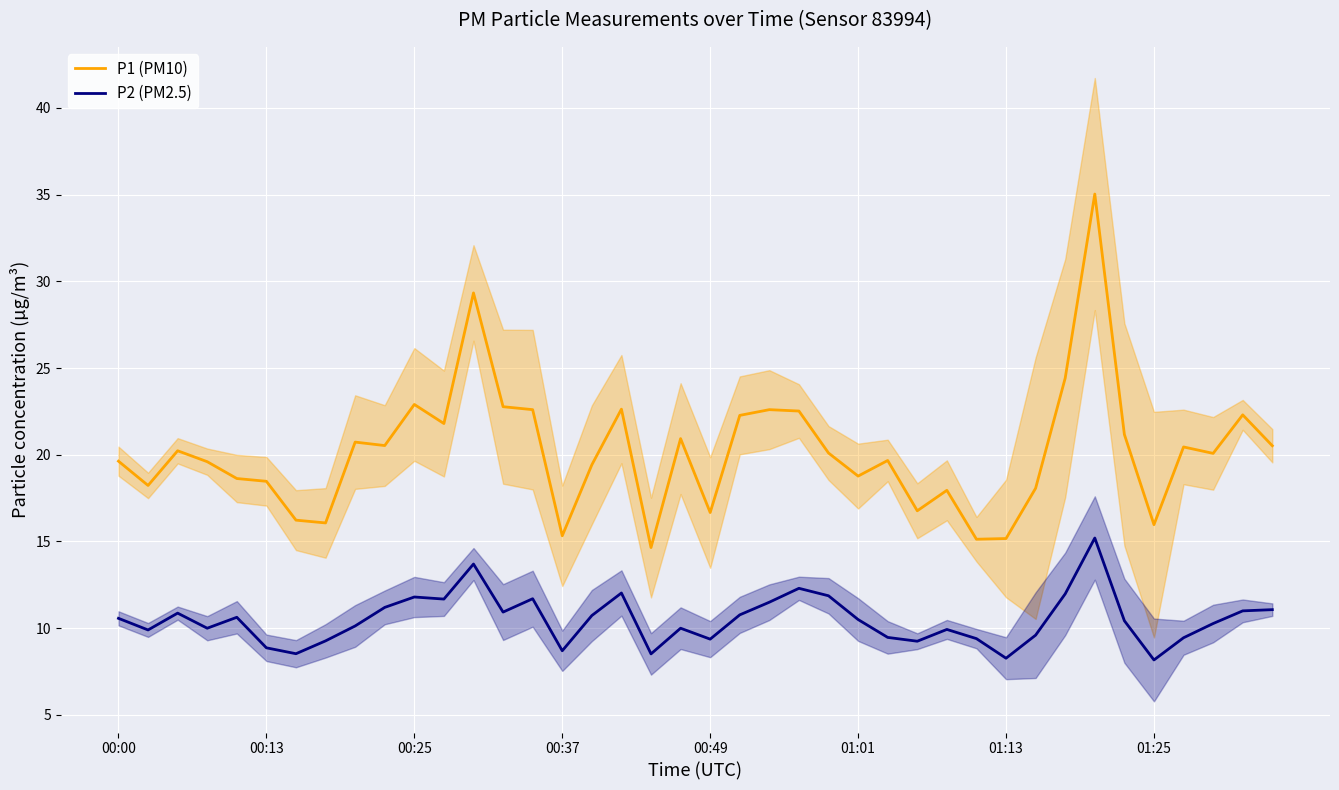

True or false: P2 (PM2.5) and P1 (PM10) cross at least once.

False